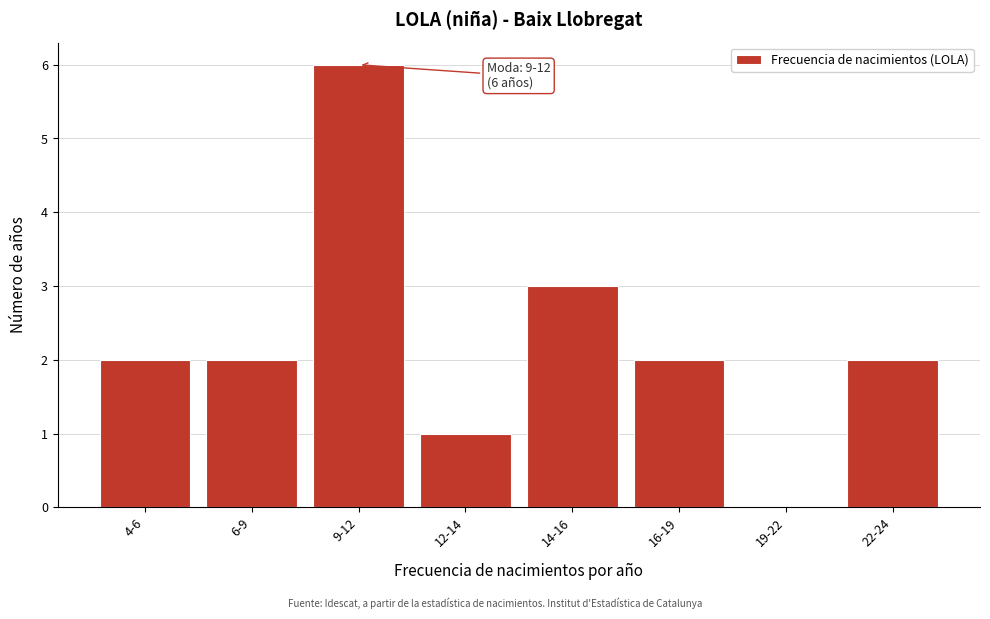

Reading right to left, what are all the values shown in this chart?

22-24=2	19-22=0	16-19=2	14-16=3	12-14=1	9-12=6	6-9=2	4-6=2